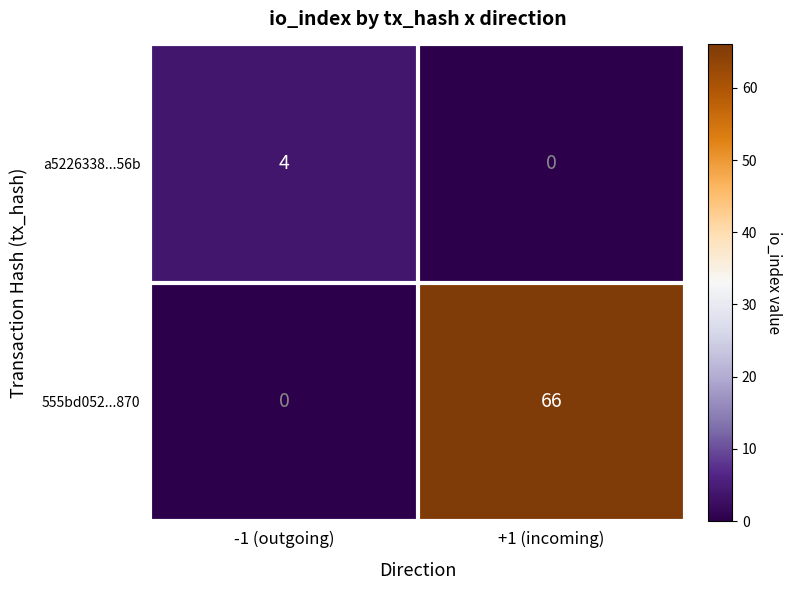

Which series has the largest range (max minus min)?

555bd052...870